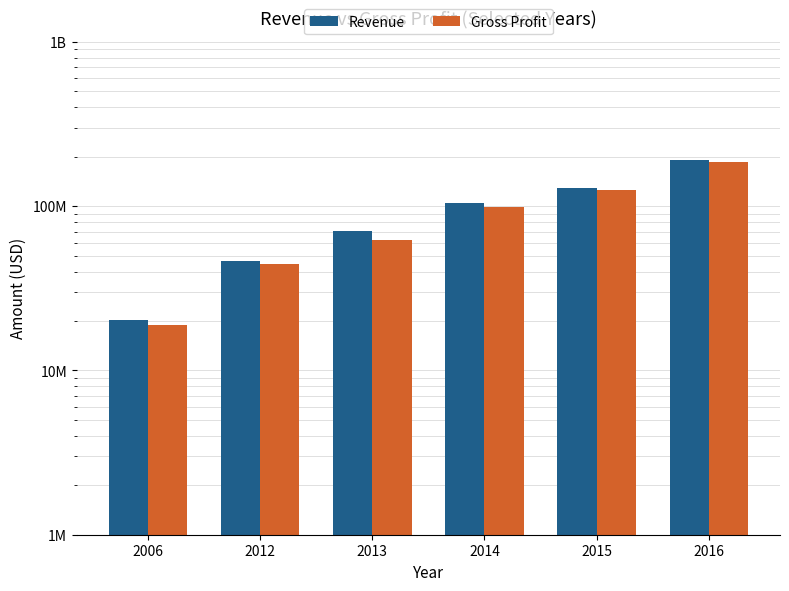

Reading left to right, extract all data points from this chart.

Revenue: 20136580	46162637	70731277	104030635	128777388	190374106
Gross Profit: 19023100	44411299	62182315	99375458	125522568	185617748